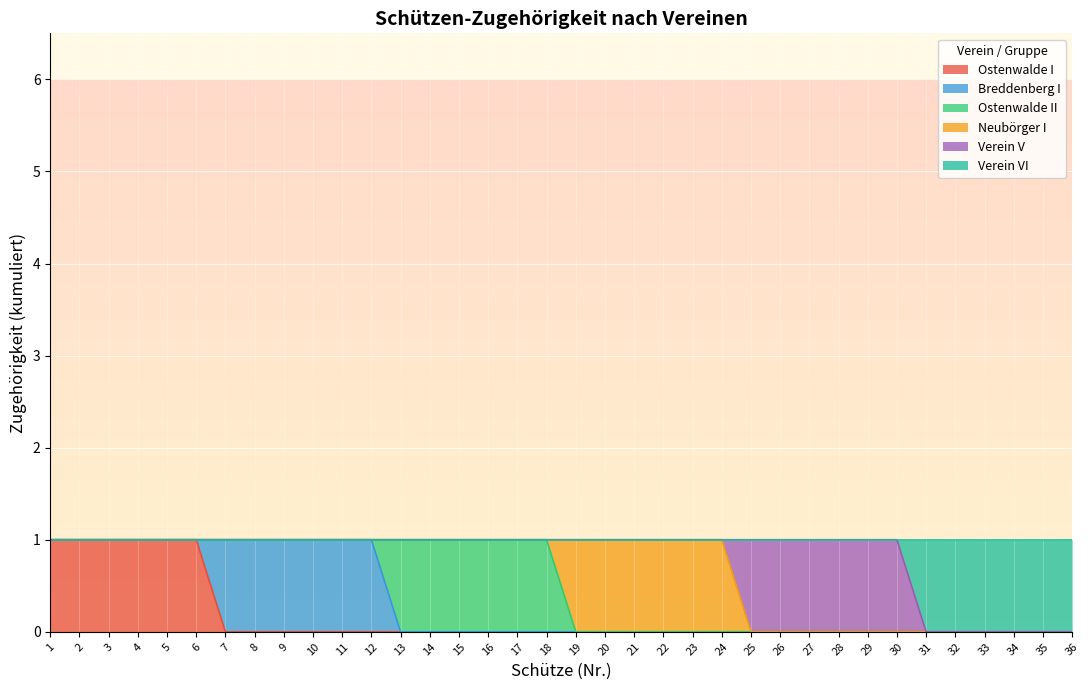

True or false: Ostenwalde II has more than 0 points higher than both neighbors.

True